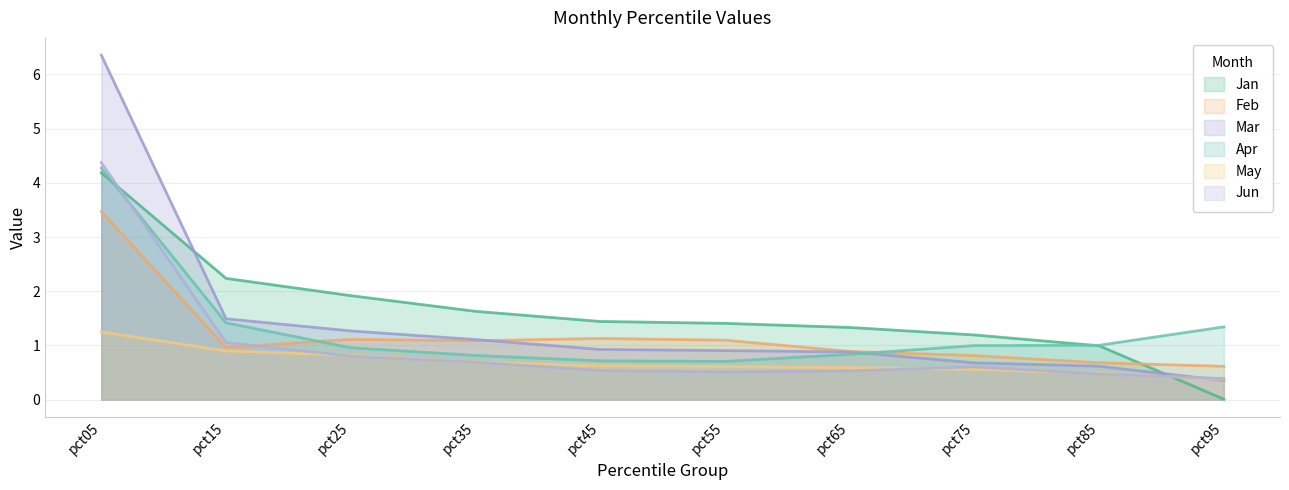

Is it true that Apr equals 0.4 at pct25?

False